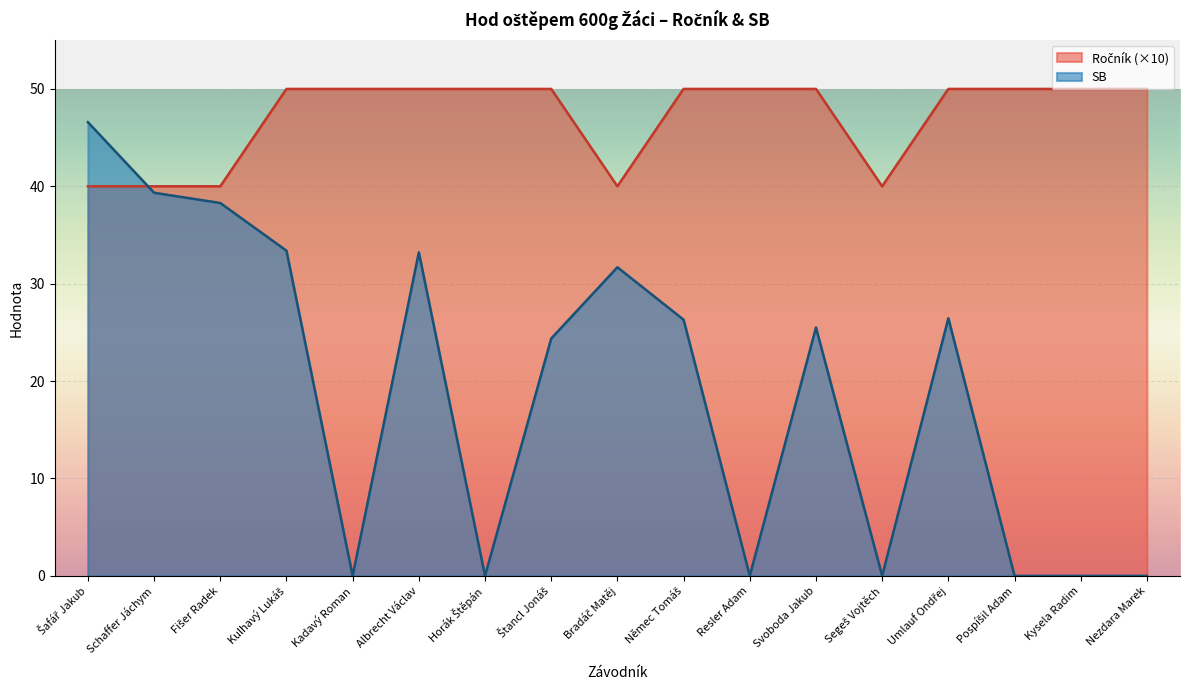

Where does the SB series first go above 25?

Šafář Jakub